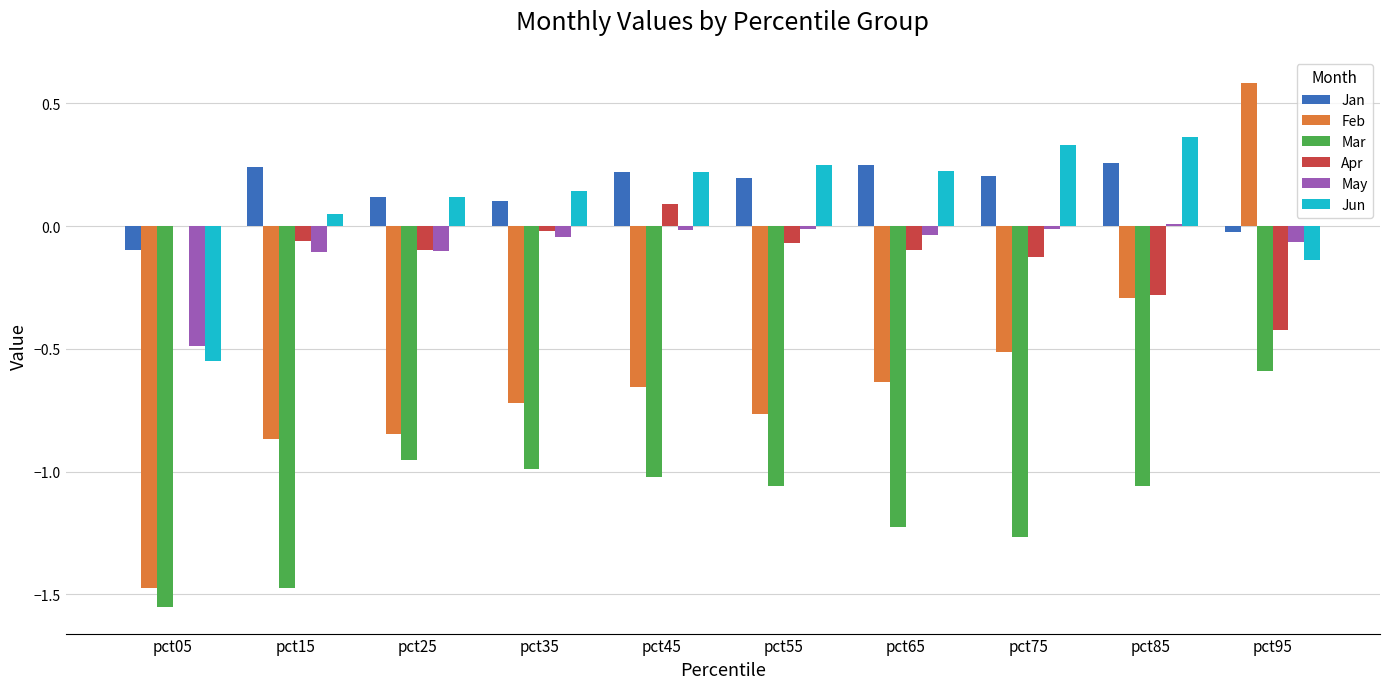

What is the highest value of the Feb series?

0.6